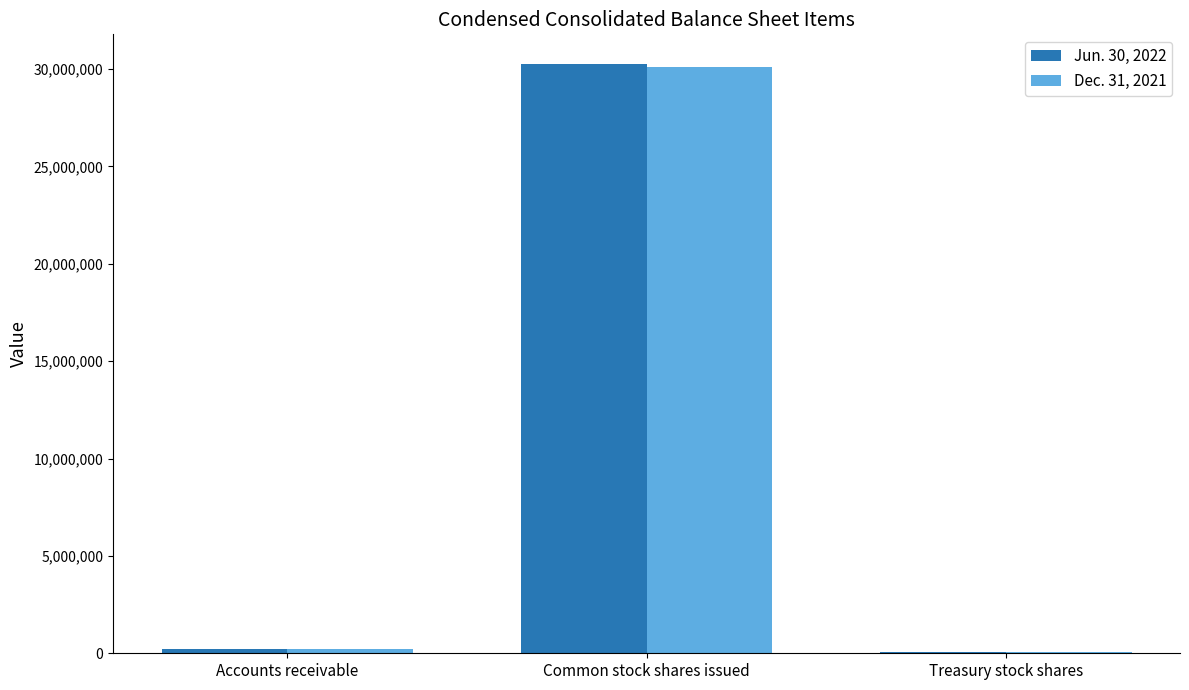

How many categories are shown in the chart?

3